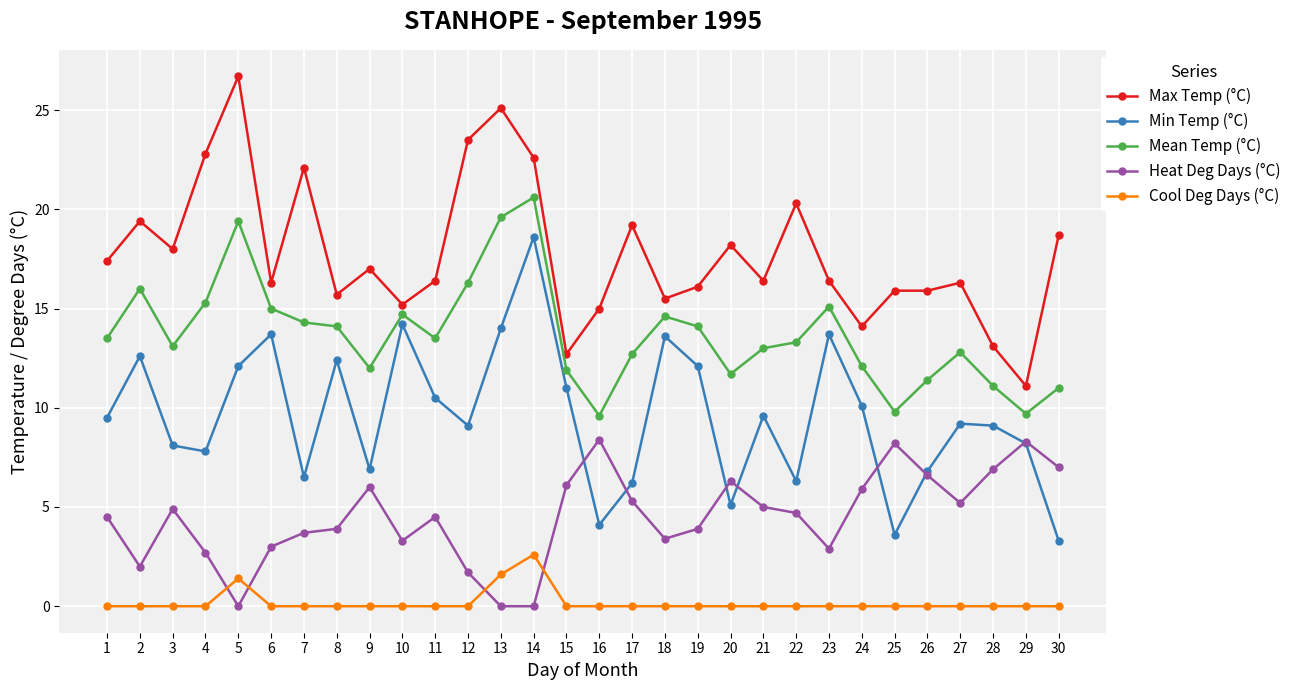

After their last crossing, which series has the higher values: Cool Deg Days (°C) or Heat Deg Days (°C)?

Heat Deg Days (°C)